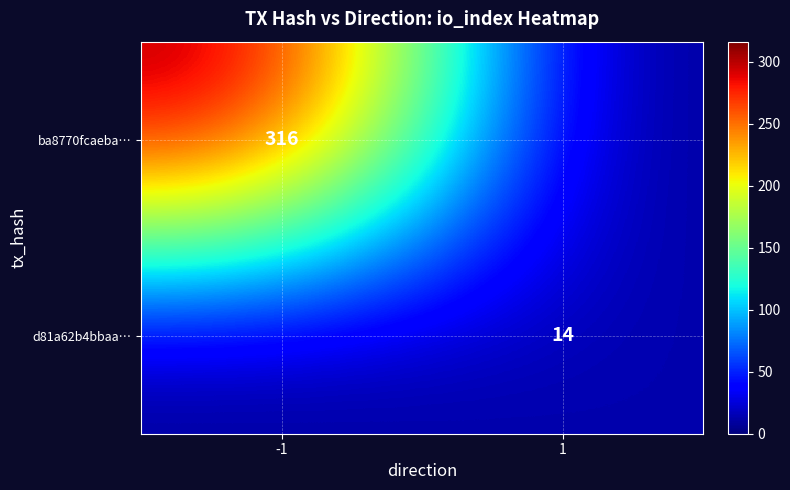

Is the value of ba8770fcaeba… at -1 greater than the value of d81a62b4bbaa… at 1?

Yes